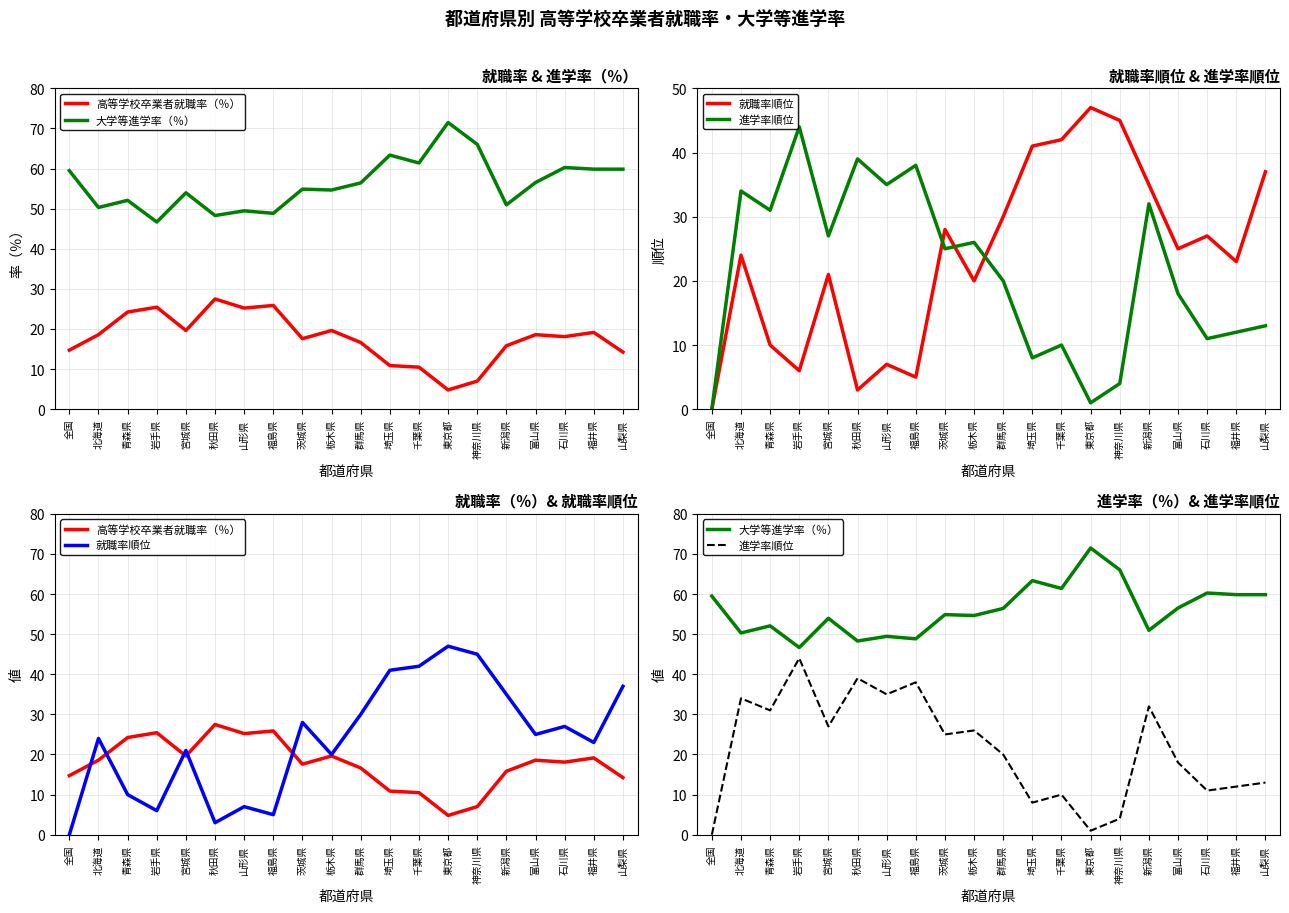

What is the sum of all 高等学校卒業者就職率（％） values?

354.1